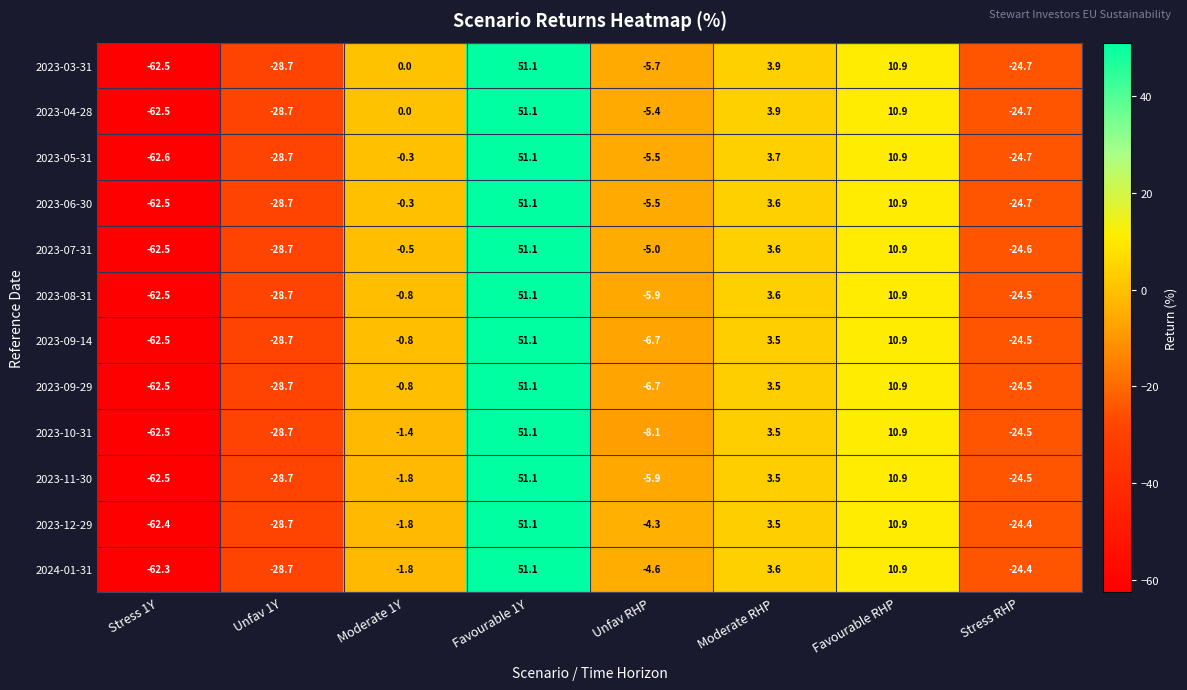

What is the total value across all series at Stress 1Y?

-749.8